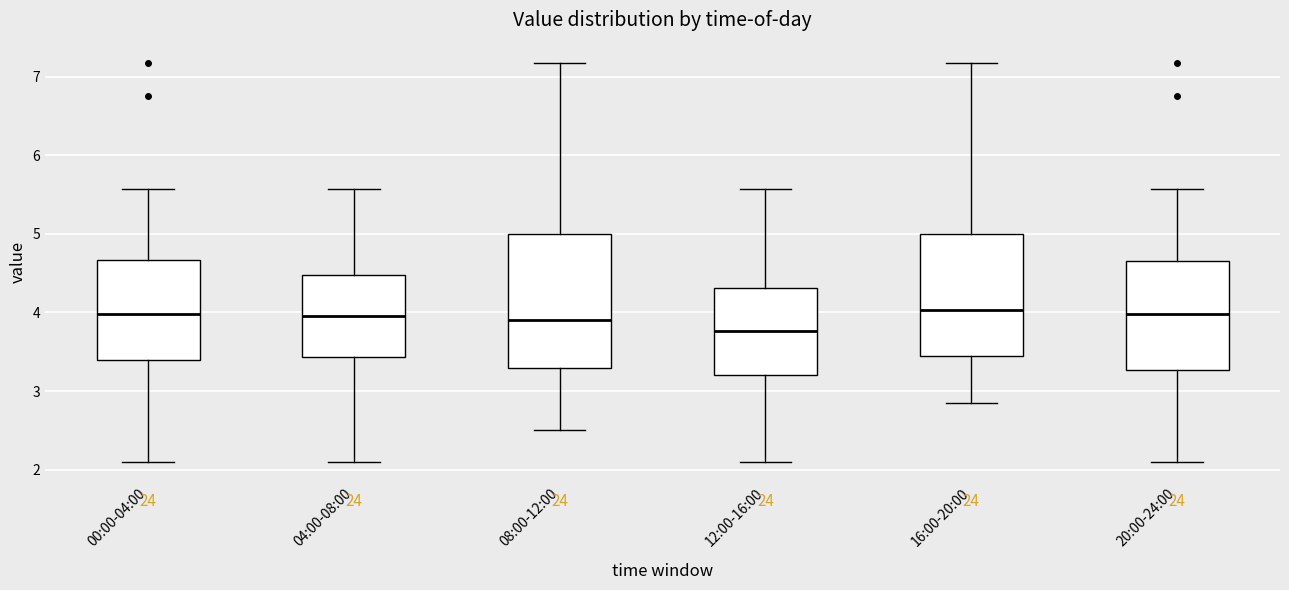

Reading left to right, read every box against the y-axis: the position of its median line, the range the box covers, and the ends of its whiskers. The values are not printed on the chart, so give them approximately, as read against the axis.

00:00-04:00: median 4.0, box 3.4 to 4.7, whiskers 2.1 to 5.6
04:00-08:00: median 4.0, box 3.4 to 4.5, whiskers 2.1 to 5.6
08:00-12:00: median 3.9, box 3.3 to 5.0, whiskers 2.5 to 7.2
12:00-16:00: median 3.8, box 3.2 to 4.3, whiskers 2.1 to 5.6
16:00-20:00: median 4.0, box 3.4 to 5.0, whiskers 2.9 to 7.2
20:00-24:00: median 4.0, box 3.3 to 4.7, whiskers 2.1 to 5.6